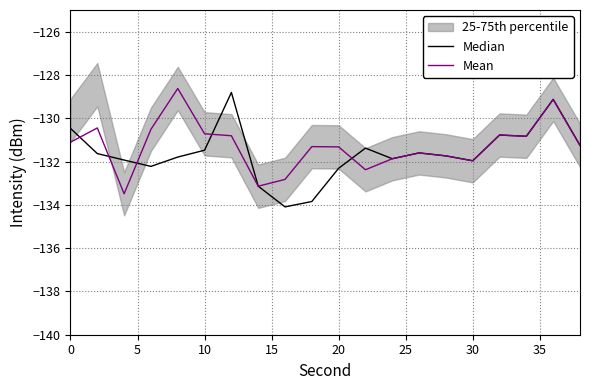

List the series in order of their peak value, lowest first.

Median, Mean